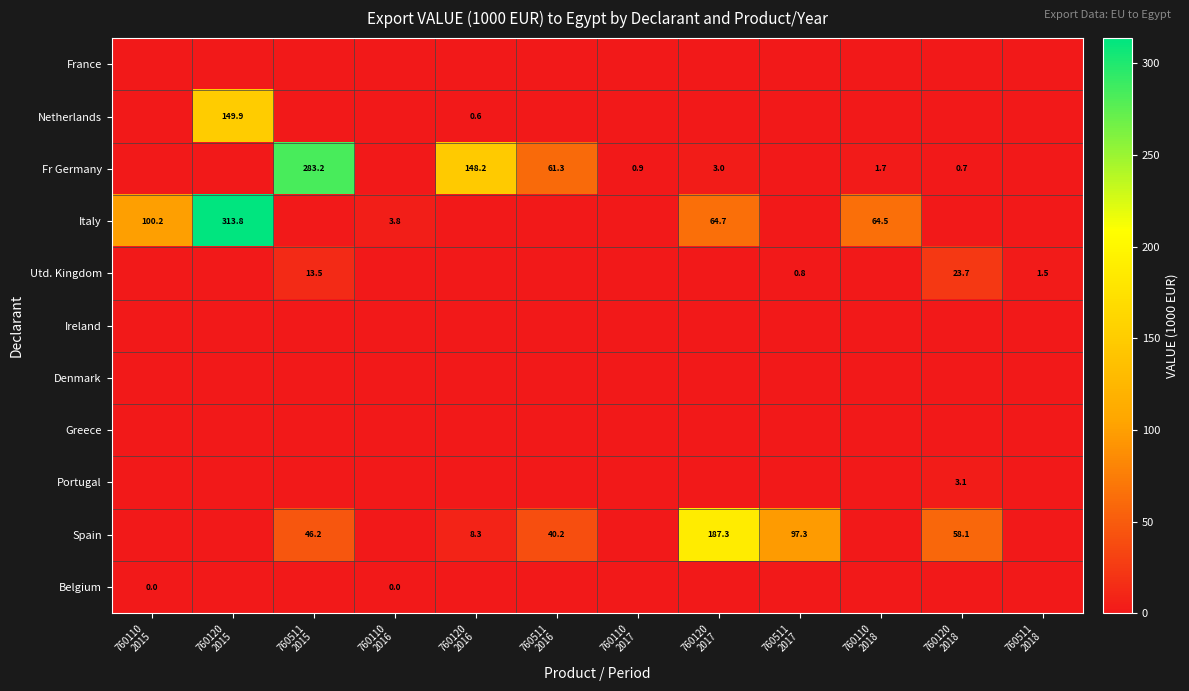

List the labels in order of Spain value, smallest first.

760110 2015, 760120 2015, 760110 2016, 760110 2017, 760110 2018, 760511 2018, 760120 2016, 760511 2016, 760511 2015, 760120 2018, 760511 2017, 760120 2017